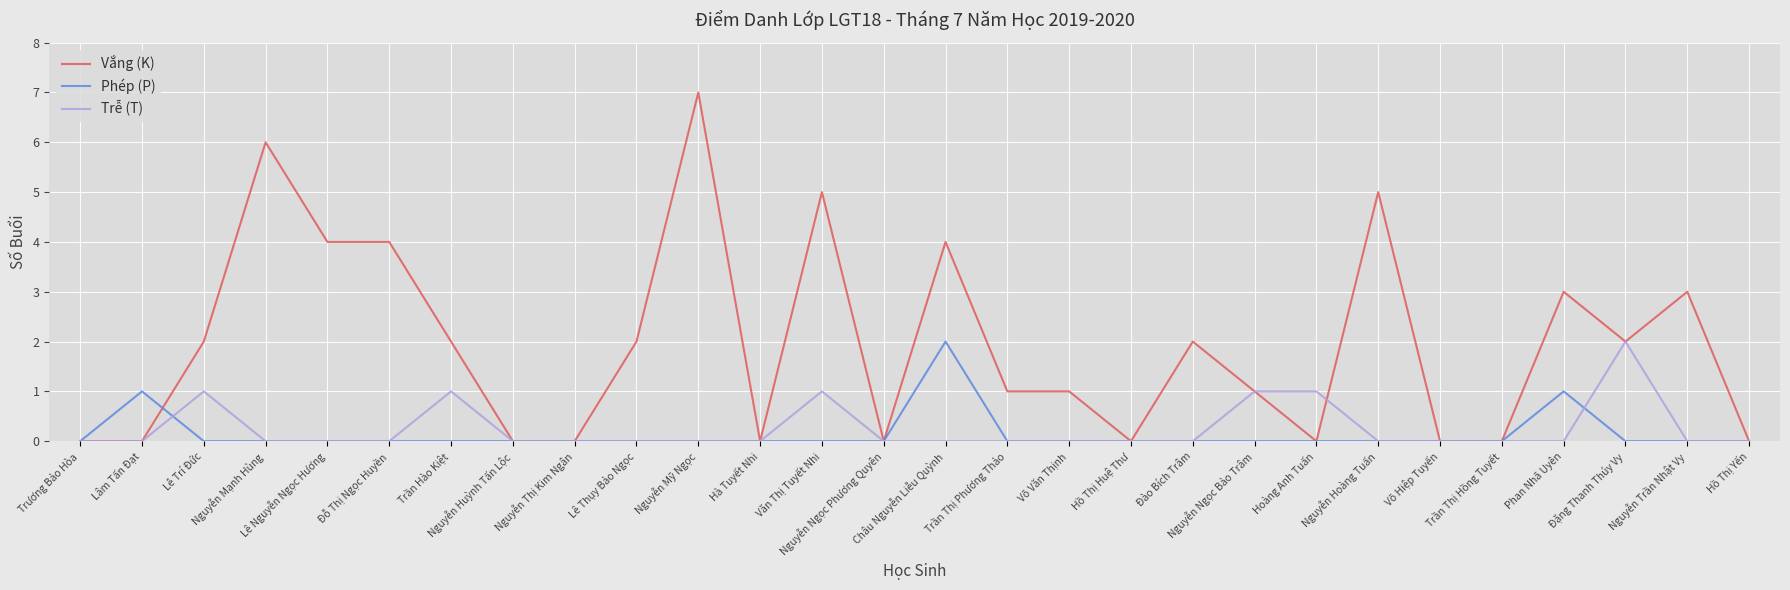

Which series has the largest total across all categories?

Vắng (K)